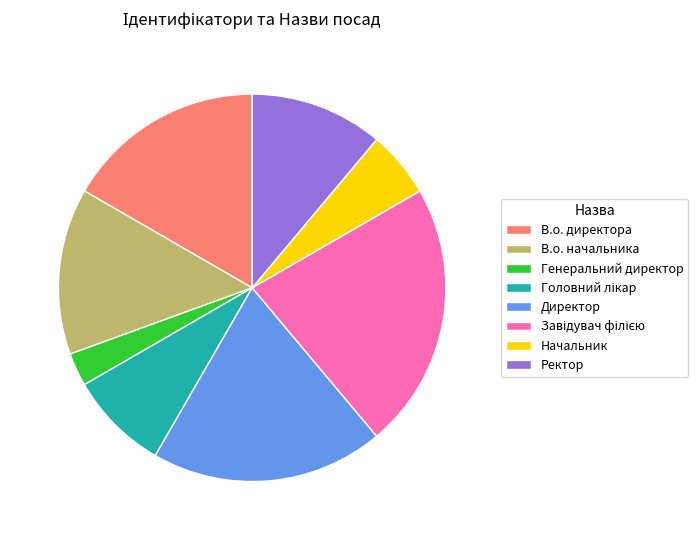

What is the smallest slice in the pie chart?

Генеральний директор